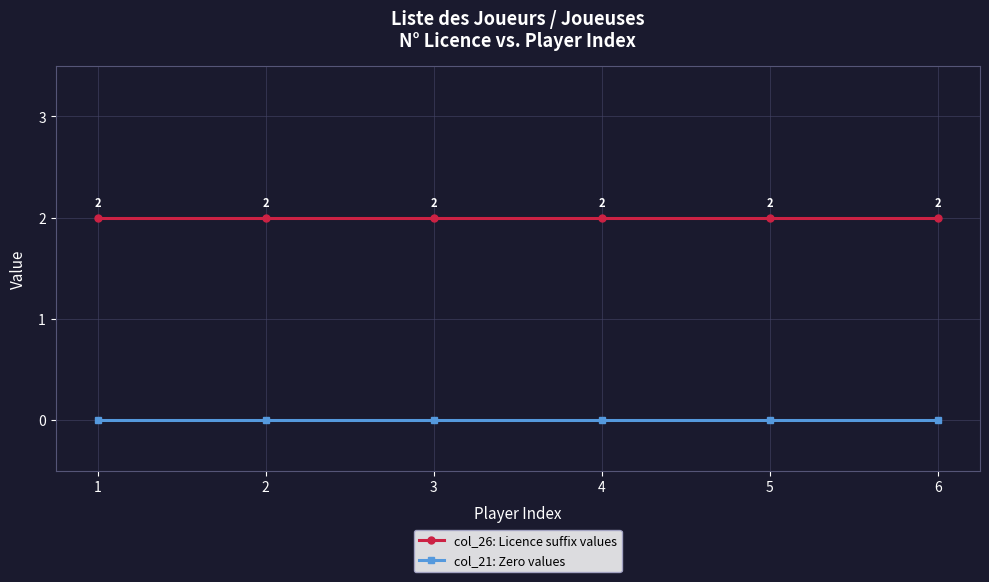

True or false: col_26: Licence suffix values has a value of 2 at 5.

True